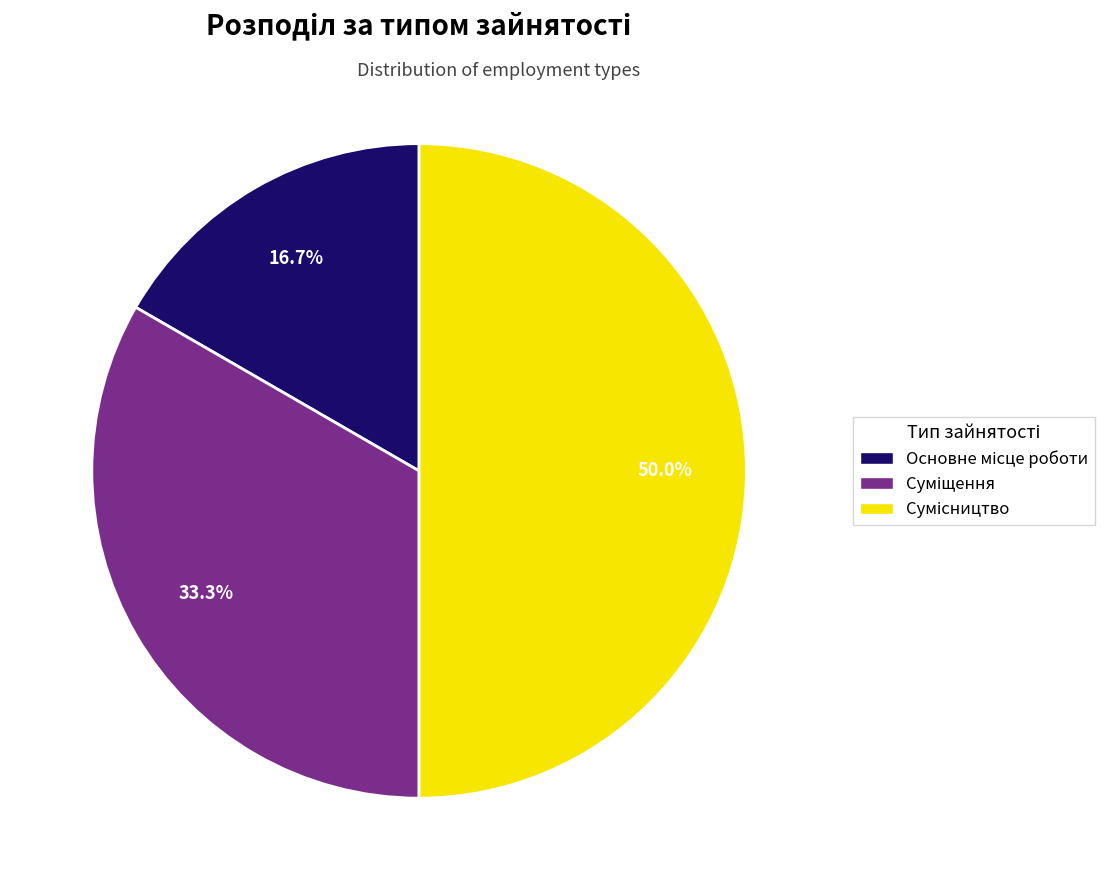

Count the number of slices in the pie.

3